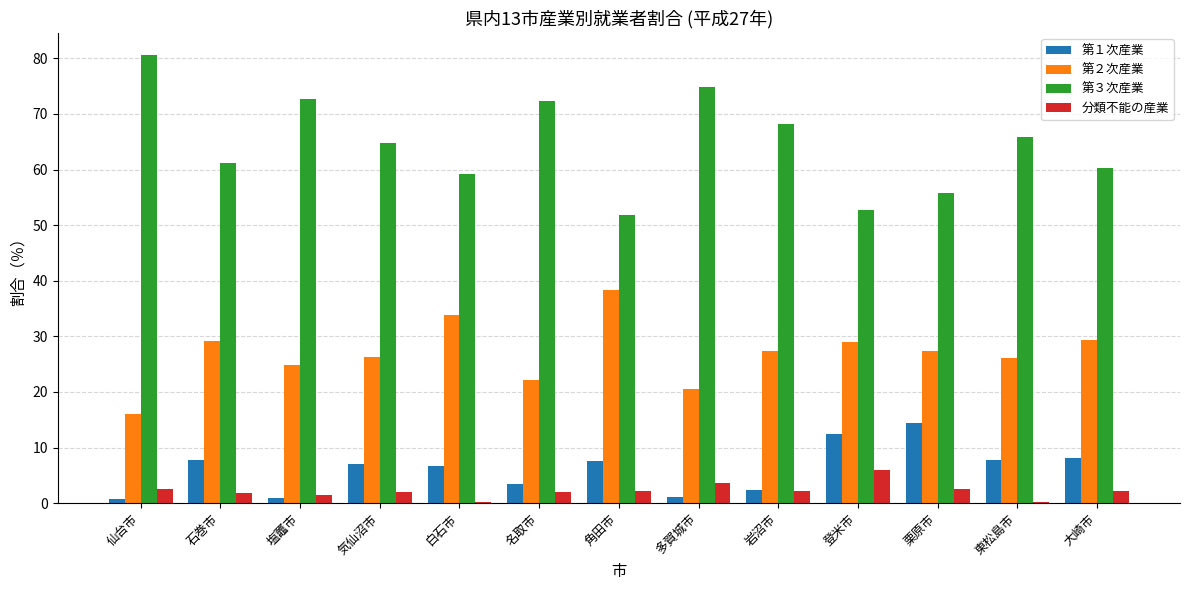

What is the smallest value displayed?

0.3